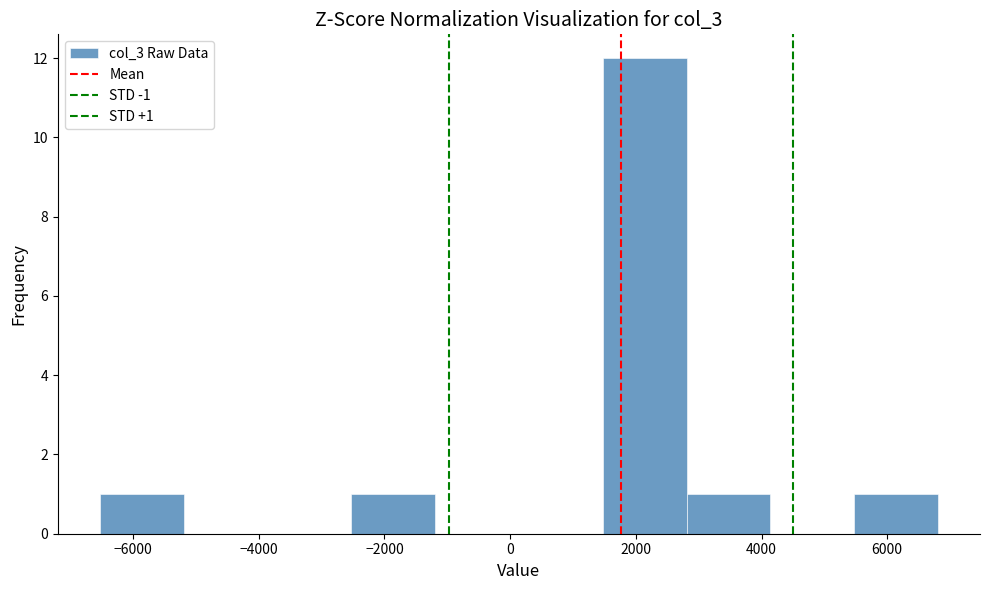

Which range on the x-axis has the tallest bar?

1400 to 2800